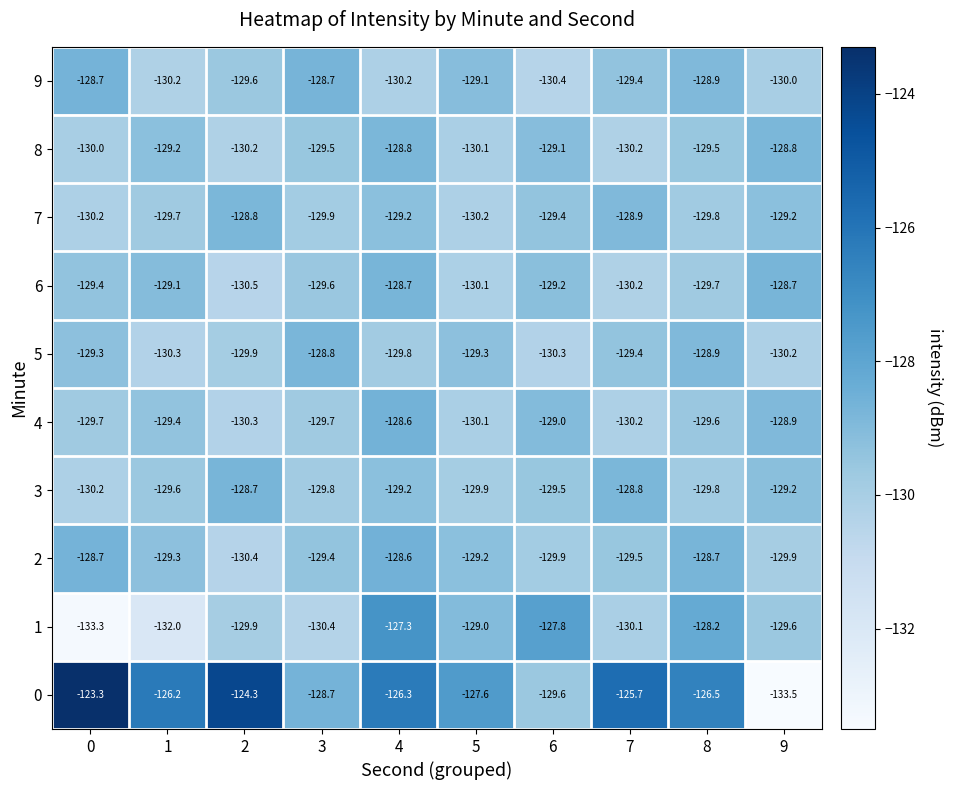

What is the maximum value shown in the chart?

-123.3